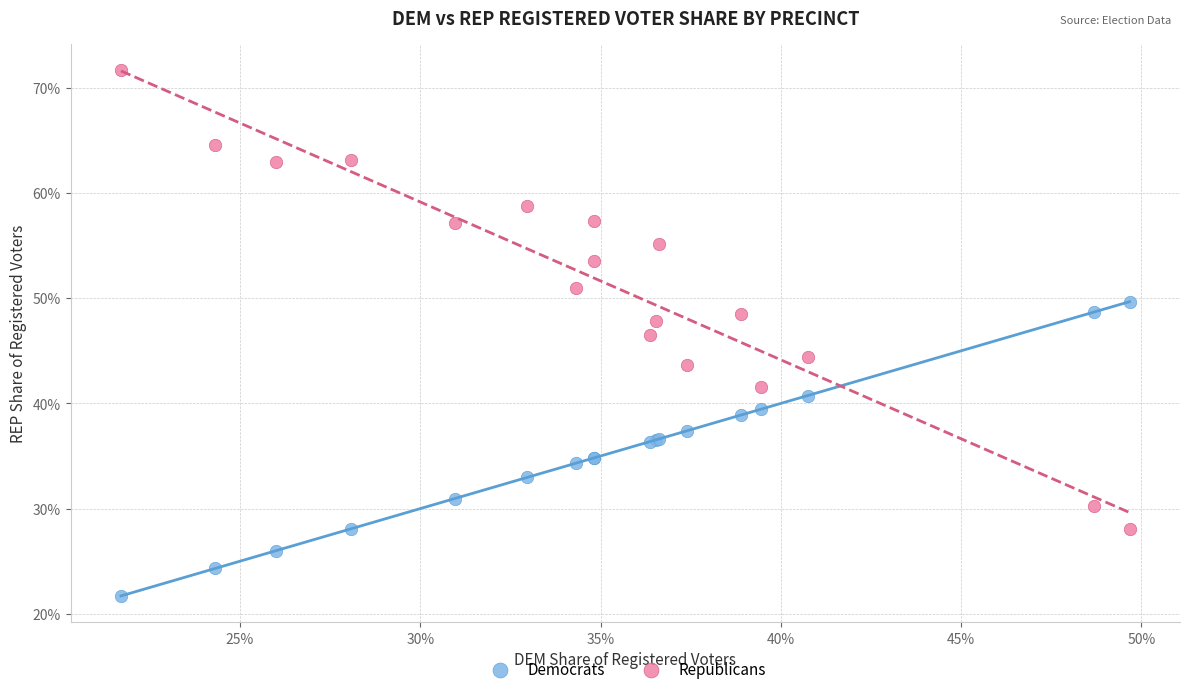

What are all the series names shown in the legend?

Democrats, Republicans